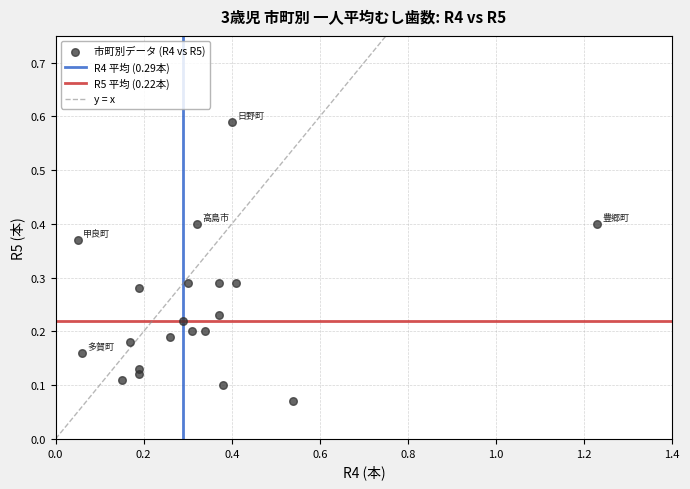

What is the range of Y values (max minus min)?

0.5